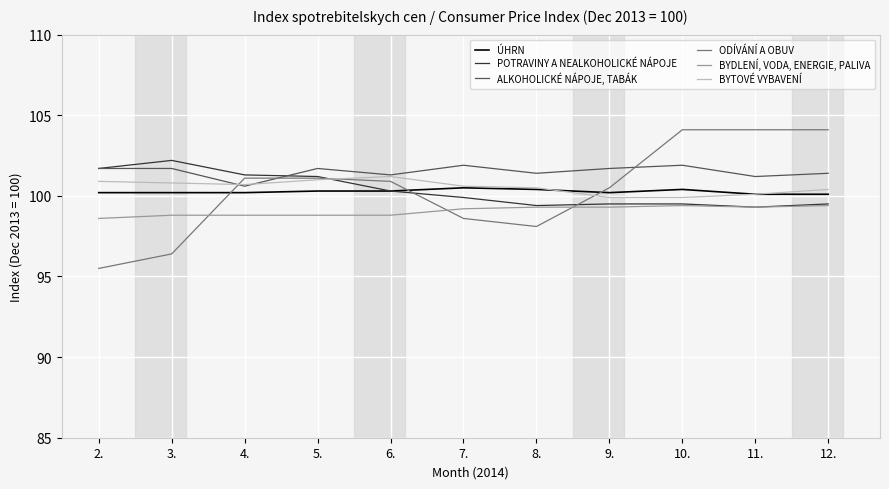

What is the minimum value for BYTOVÉ VYBAVENÍ?

99.9